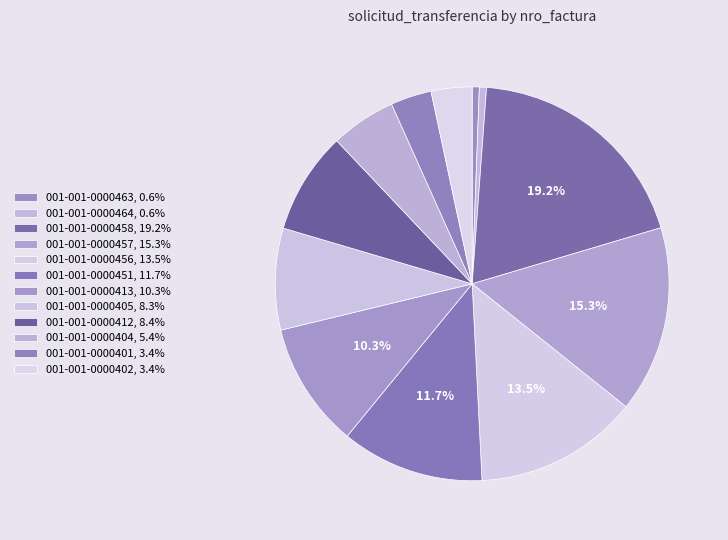

Which category has the smallest portion of the pie?

001-001-0000463